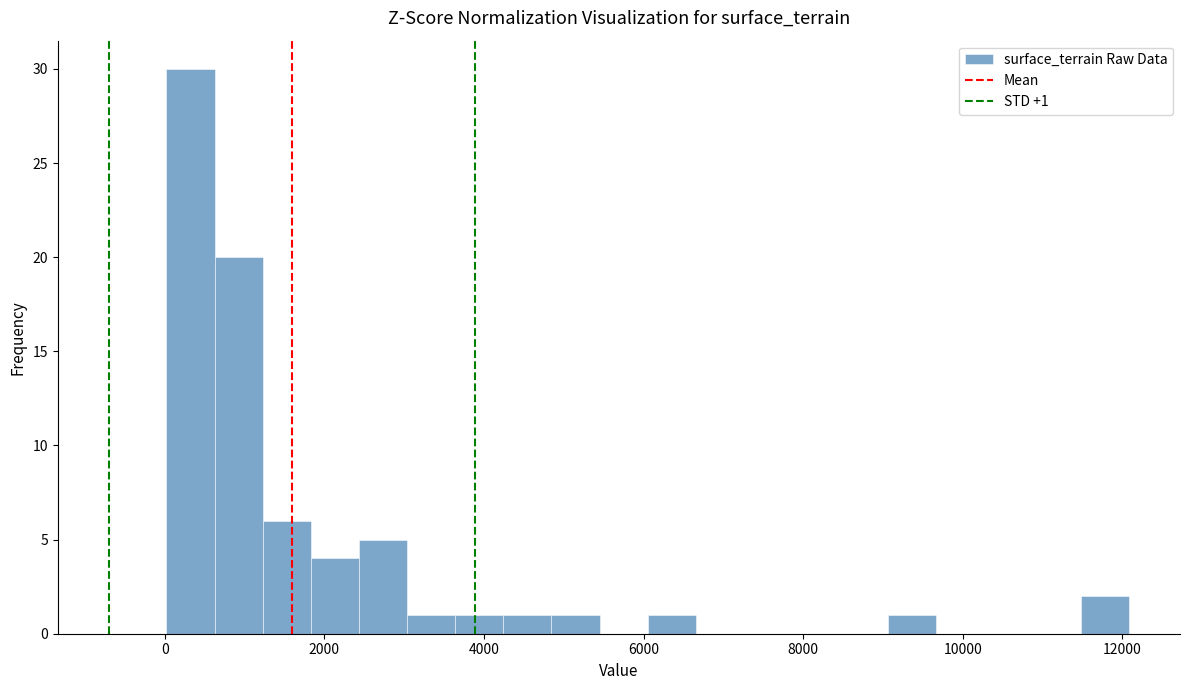

Around what value on the x-axis is the tallest bar? Give the approximate position of its centre, as read against the axis.

400